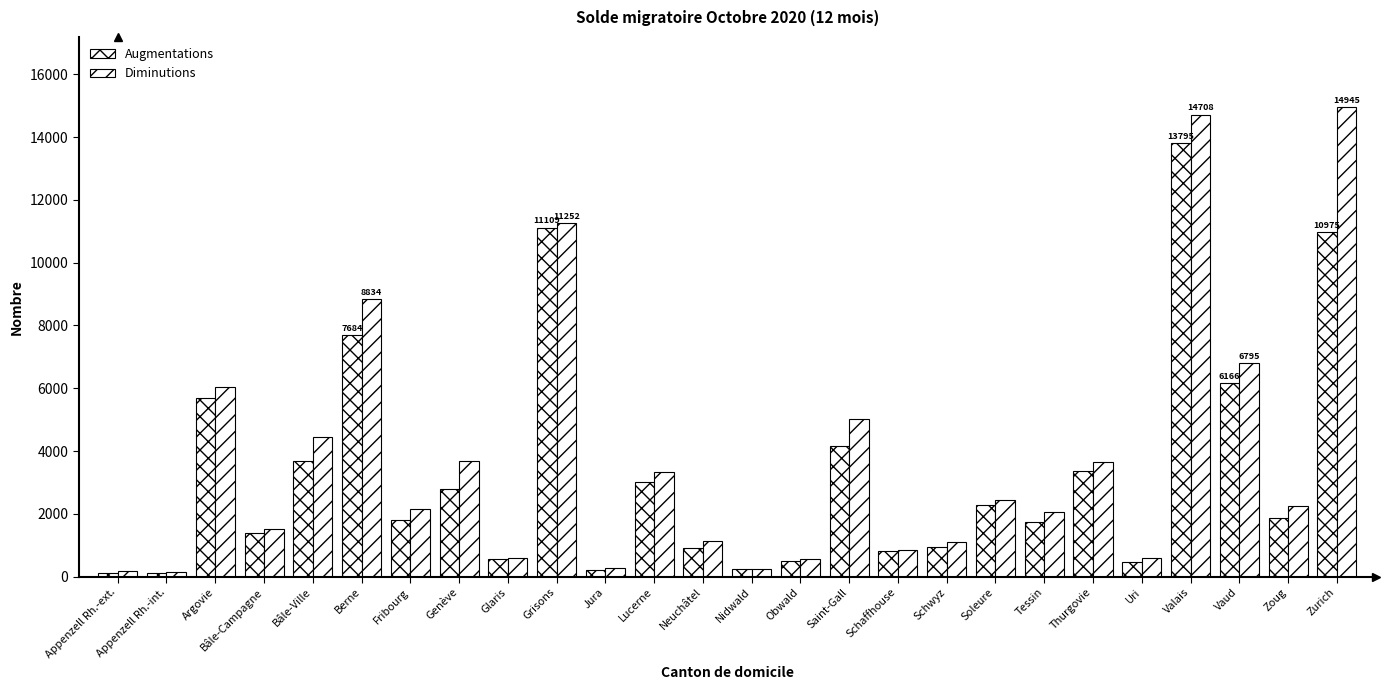

What is the minimum value for Diminutions?

146